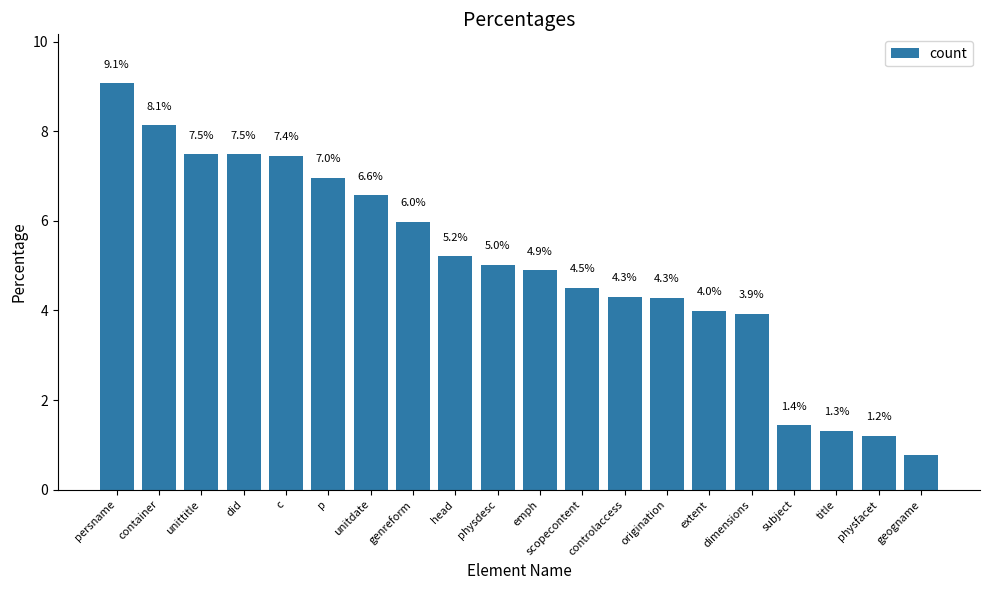

The chart shows a value of 1.1 at dimensions. True or false?

False